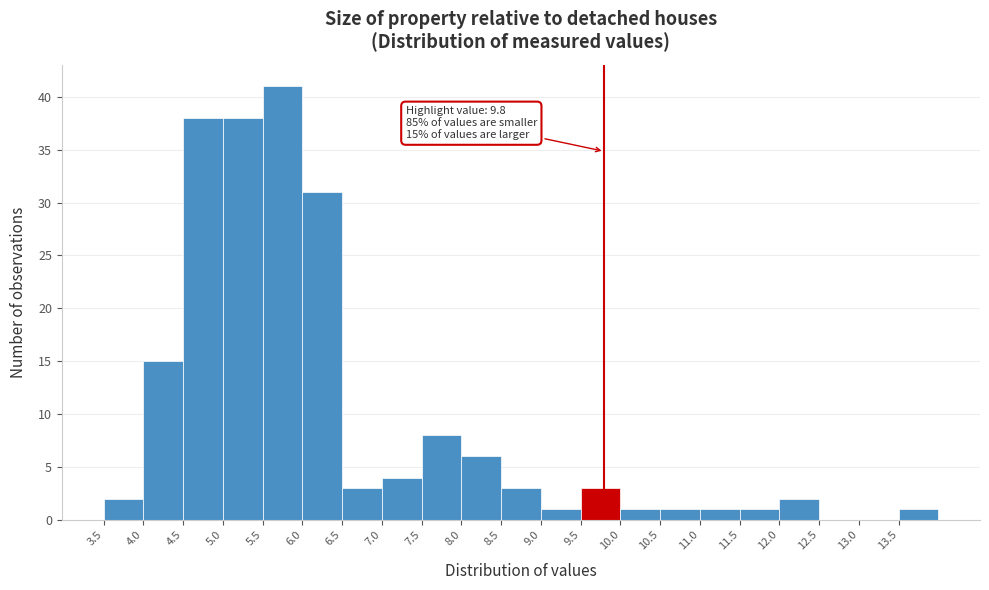

Which range on the x-axis has the tallest bar?

5.5 to 6.0